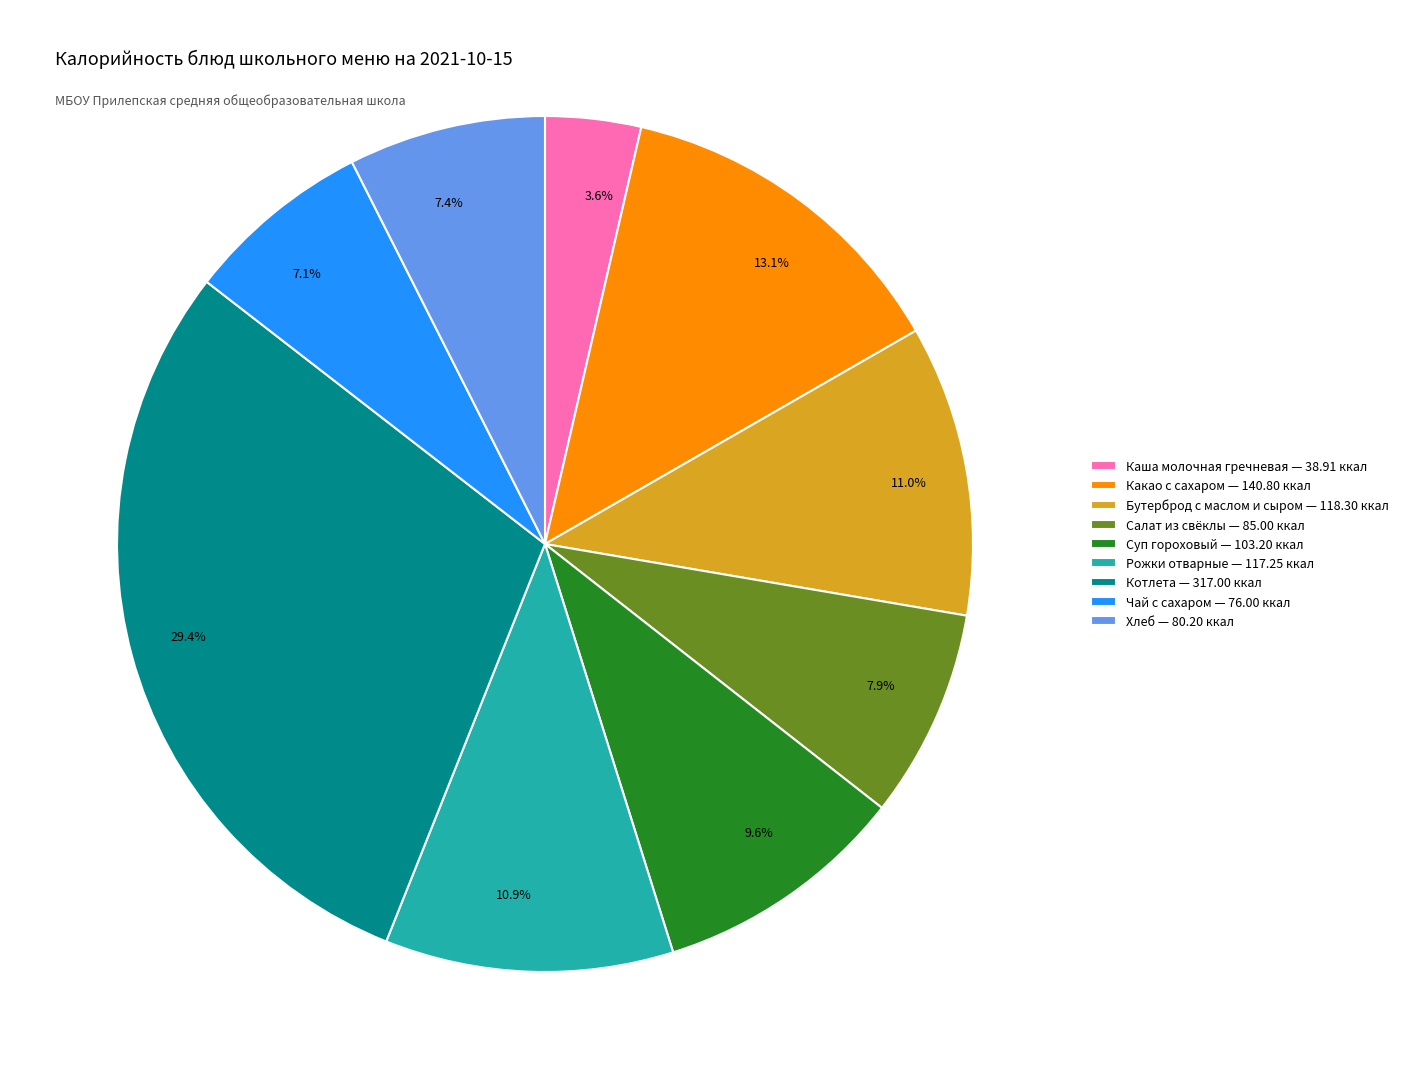

Does any single category account for the majority?

No